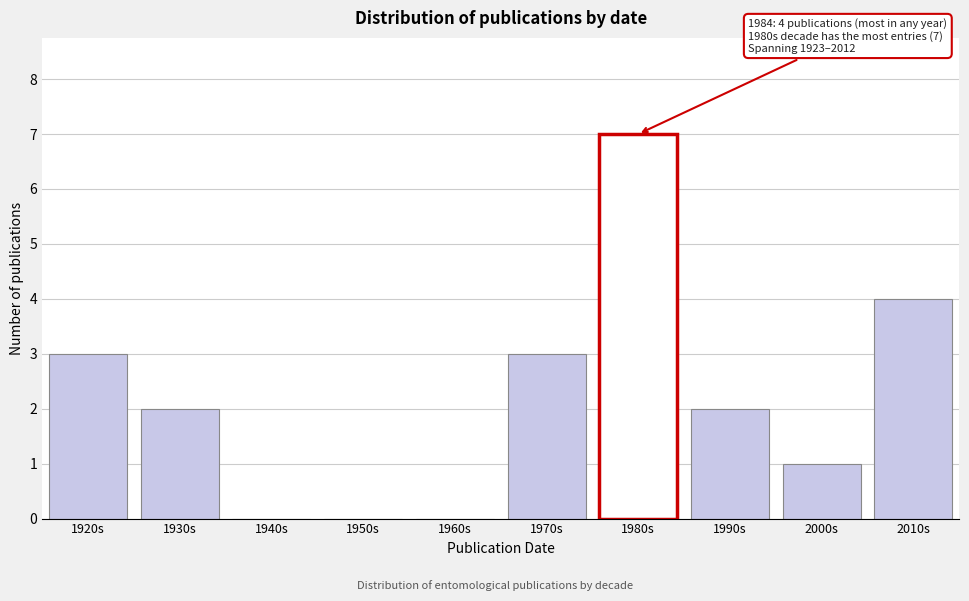

Reading left to right, extract all data points from this chart.

1920s=3	1930s=2	1940s=0	1950s=0	1960s=0	1970s=3	1980s=7	1990s=2	2000s=1	2010s=4